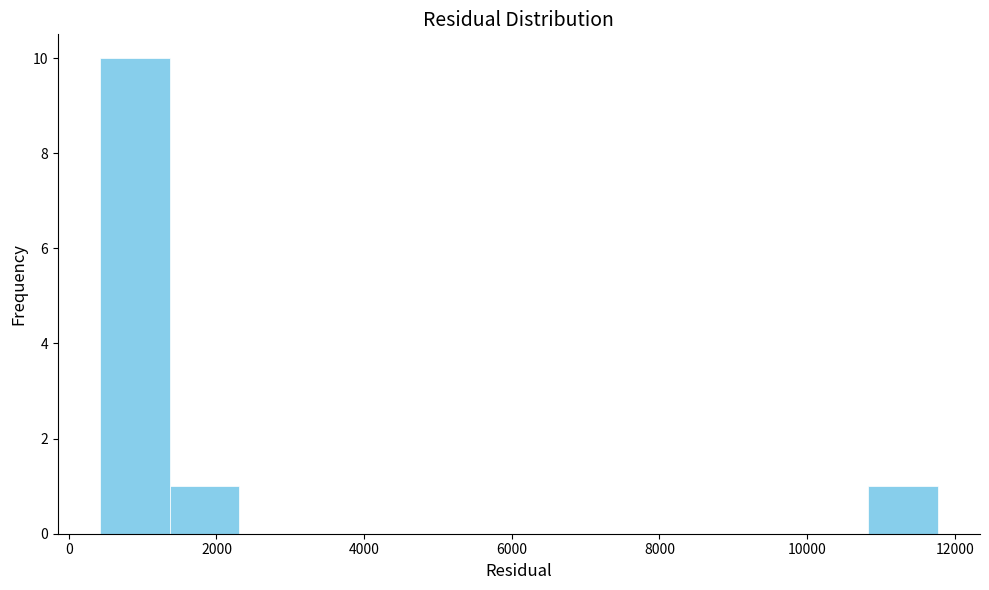

How tall is the bar that spans 1400 to 2400 on the x-axis? Neither the bar edges nor the heights are printed on the chart, so give them approximately, as read against the axes.

1